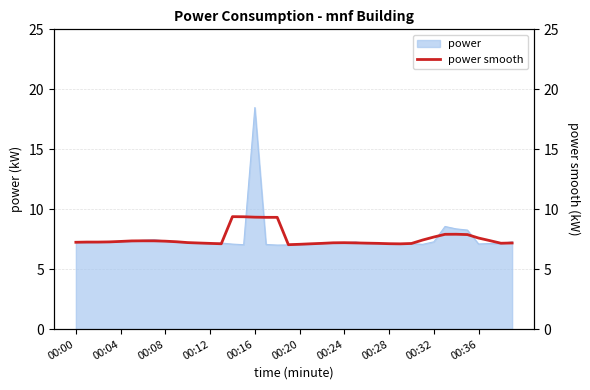

What is the minimum value shown in the chart?

7.0